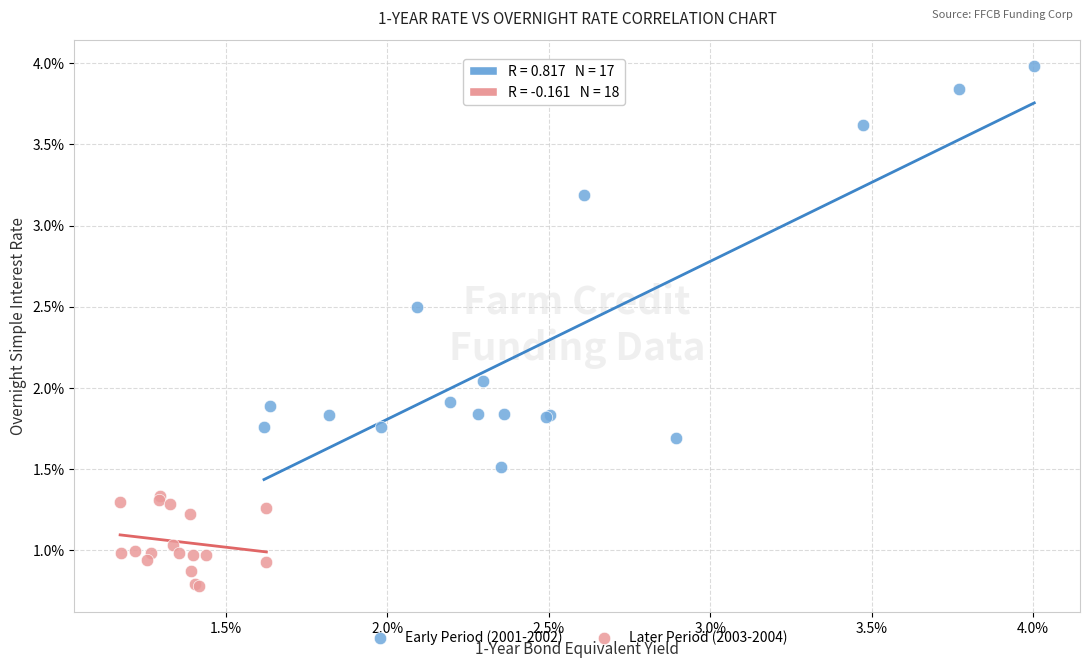

What are all the series names shown in the legend?

Early Period (2001-2002), Later Period (2003-2004)